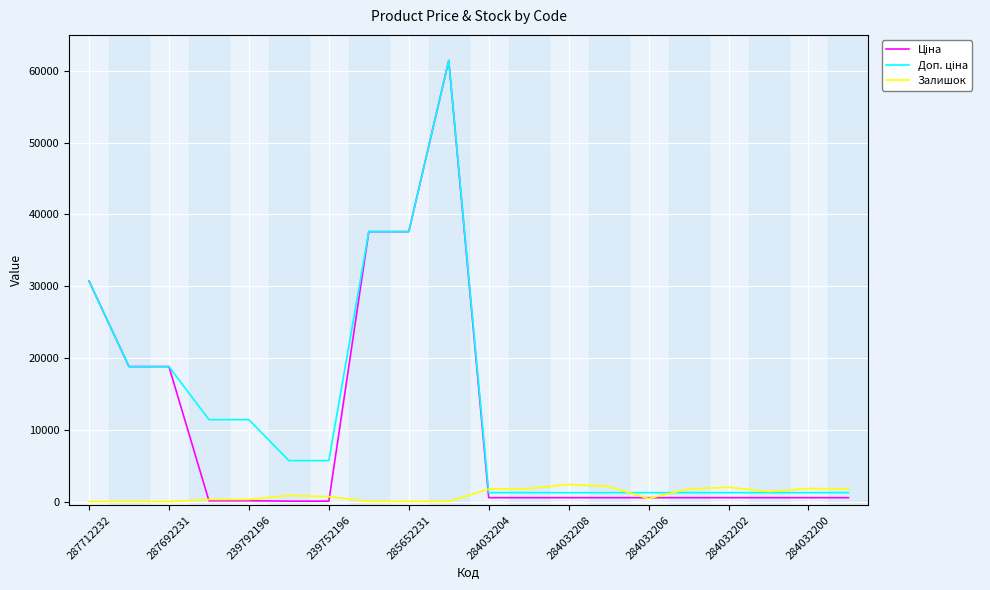

What is the highest value of the Залишок series?

2388.0